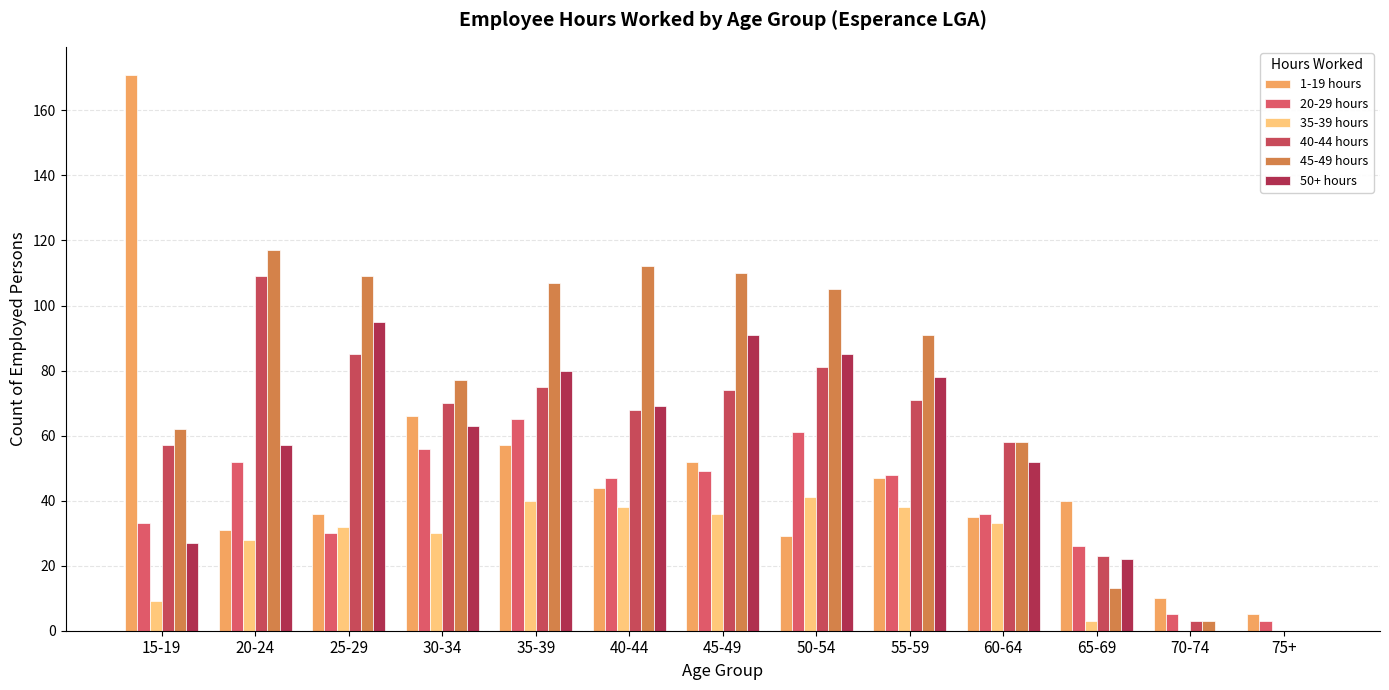

Are the bars grouped side by side (vs. stacked)?

Yes